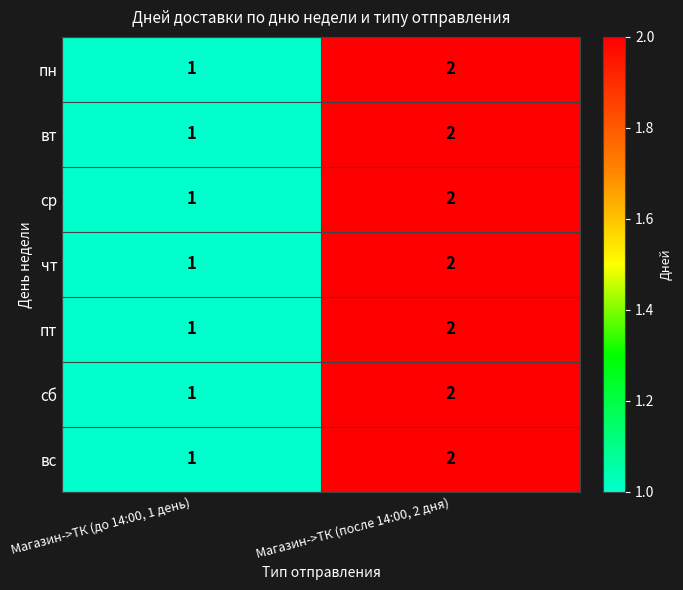

Where is вт nearest to the value 1?

Магазин->ТК (до 14:00, 1 день)